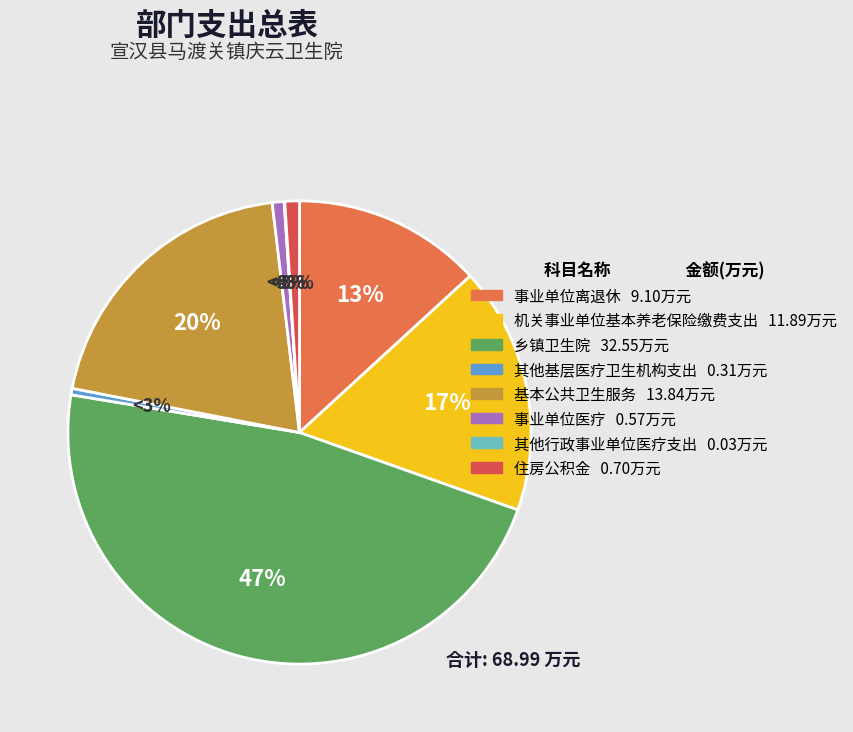

Does any single category account for the majority?

No